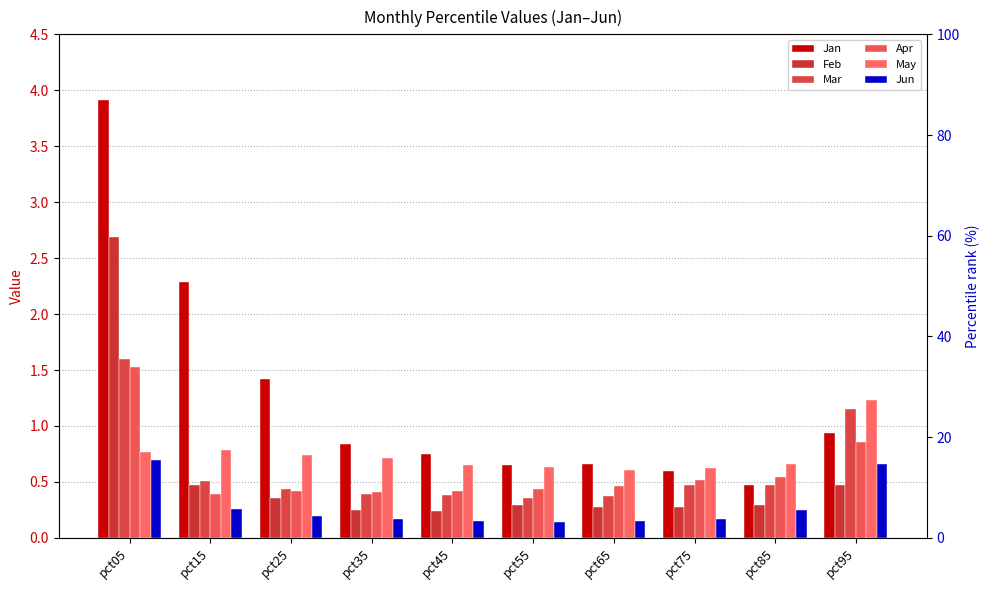

Reading left to right, what are all the values shown in this chart?

Jan: 3.9	2.3	1.4	0.8	0.8	0.6	0.7	0.6	0.5	0.9
Feb: 2.7	0.5	0.4	0.2	0.2	0.3	0.3	0.3	0.3	0.5
Mar: 1.6	0.5	0.4	0.4	0.4	0.4	0.4	0.5	0.5	1.2
Apr: 1.5	0.4	0.4	0.4	0.4	0.4	0.5	0.5	0.5	0.9
May: 0.8	0.8	0.7	0.7	0.7	0.6	0.6	0.6	0.7	1.2
Jun: 0.7	0.3	0.2	0.2	0.2	0.1	0.2	0.2	0.2	0.7